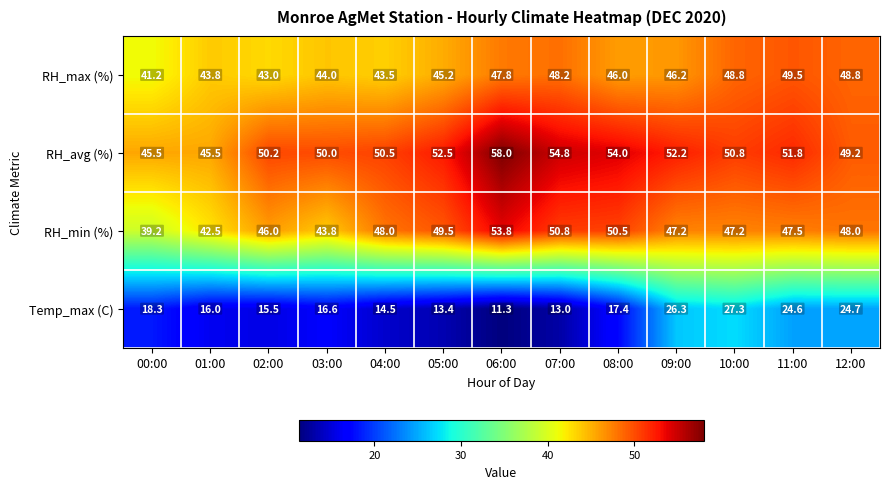

Rank the series at 08:00 from lowest to highest value.

Temp_max (C), RH_max (%), RH_min (%), RH_avg (%)